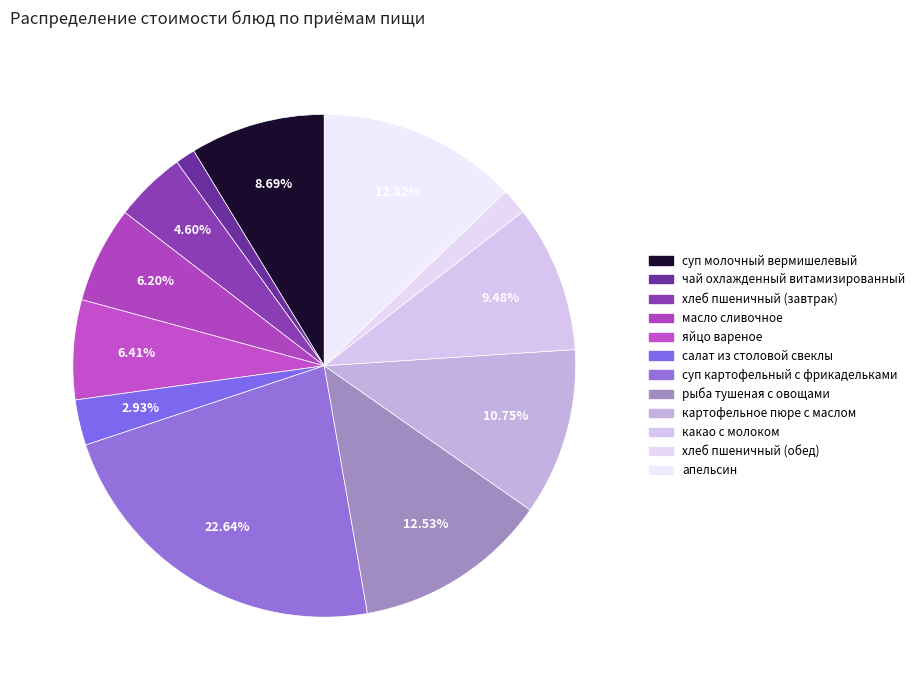

To the nearest percent, what percentage of the pie is масло сливочное?

6%